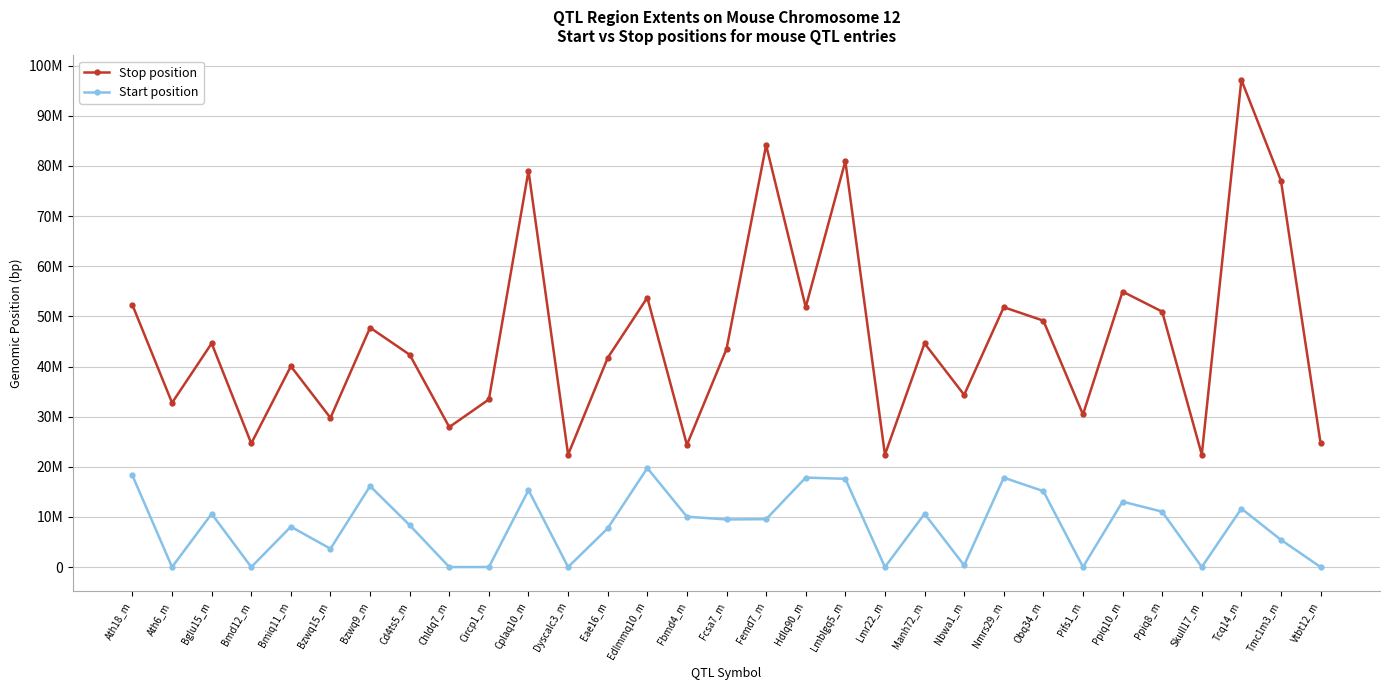

At which category is the sum across all series the highest?

Tcq14_m